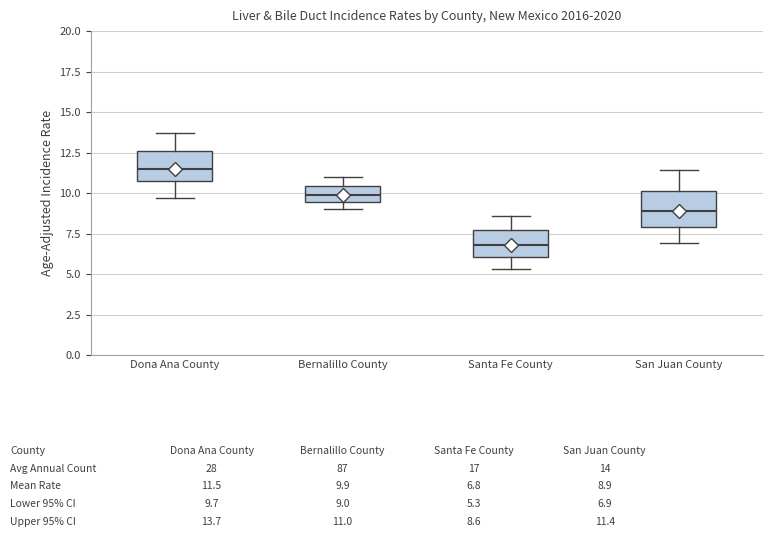

Which box has the highest median line?

Dona Ana County